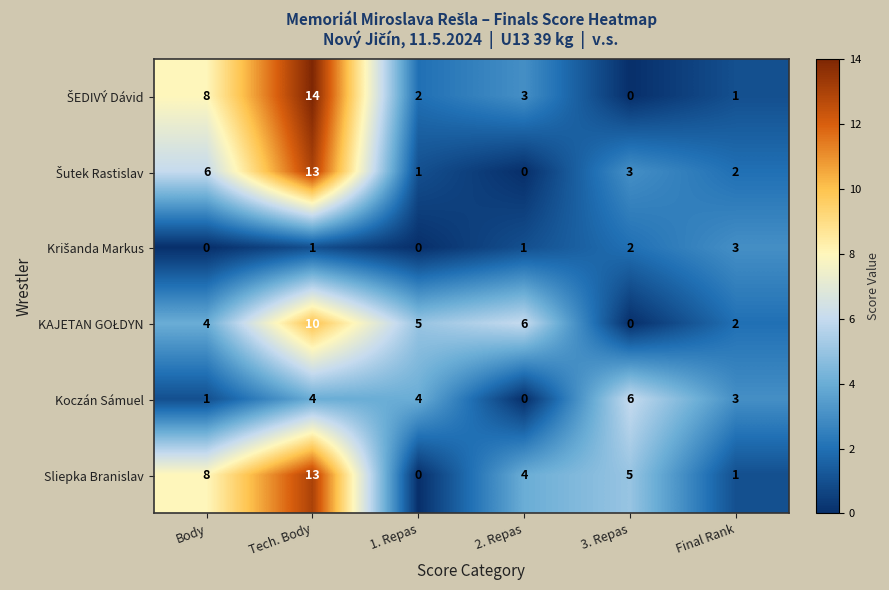

What is the difference between the Koczán Sámuel values at 2. Repas and 1. Repas?

4